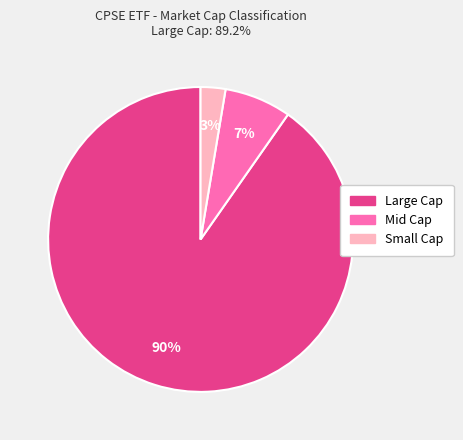

To the nearest percent, what is the combined percentage of Large Cap and Small Cap?

93%